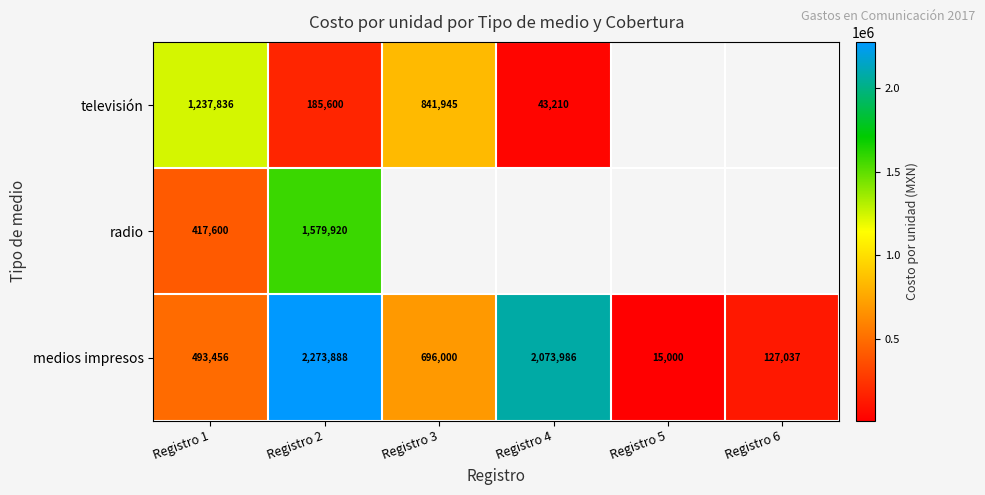

Is it true that televisión equals 17929 at Registro 4?

False